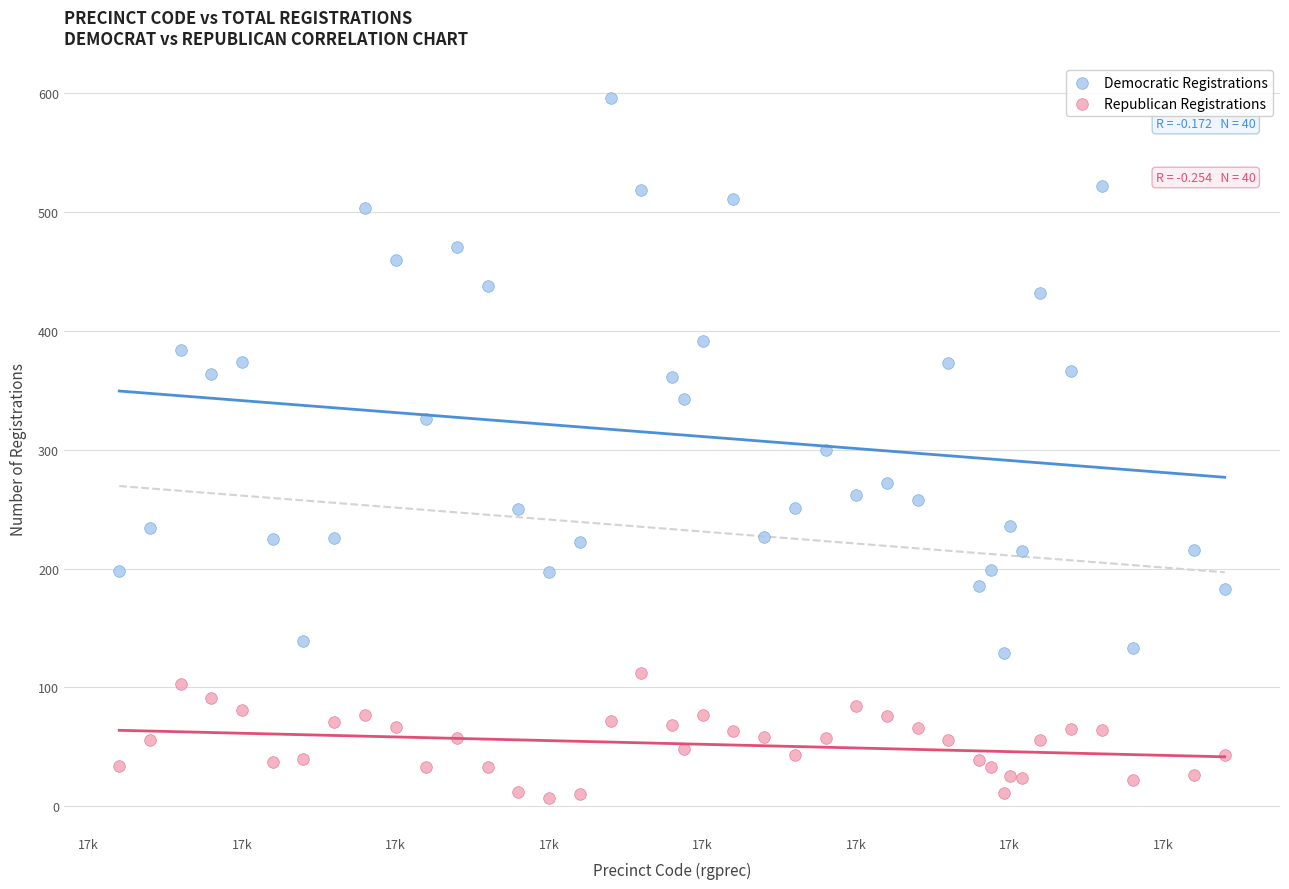

Which series contains the lowest Y value?

Republican Registrations